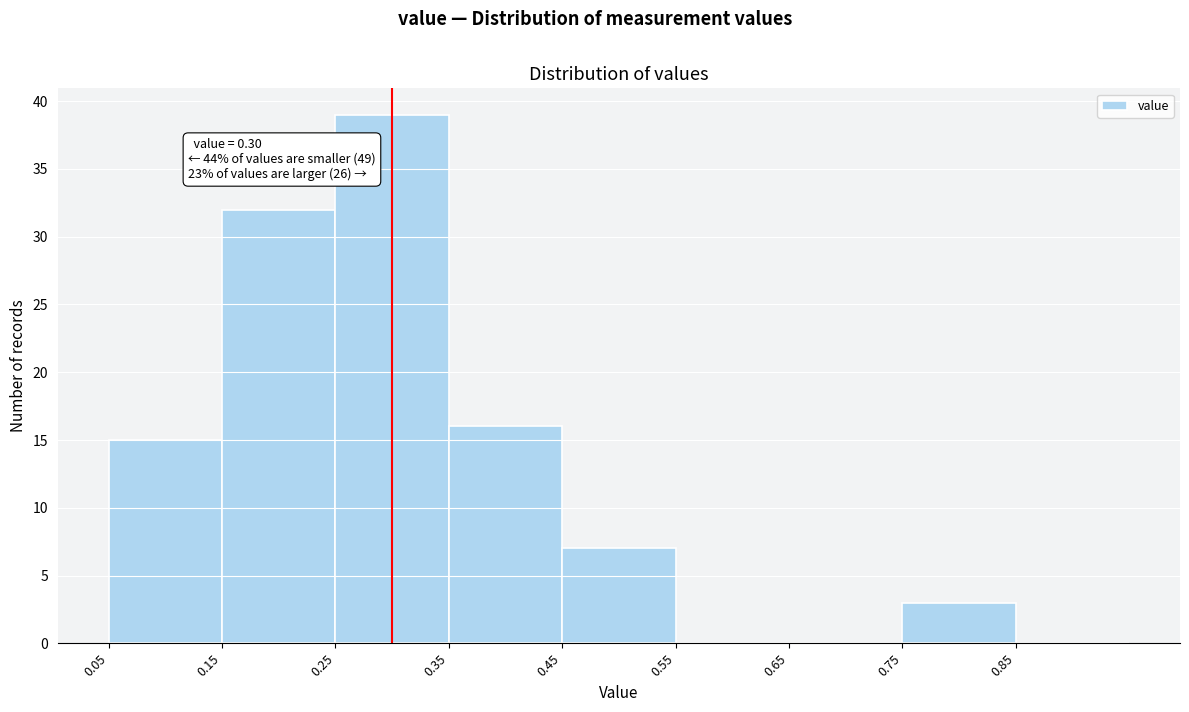

Over which range of the x-axis is the bar tallest?

0.25 to 0.35